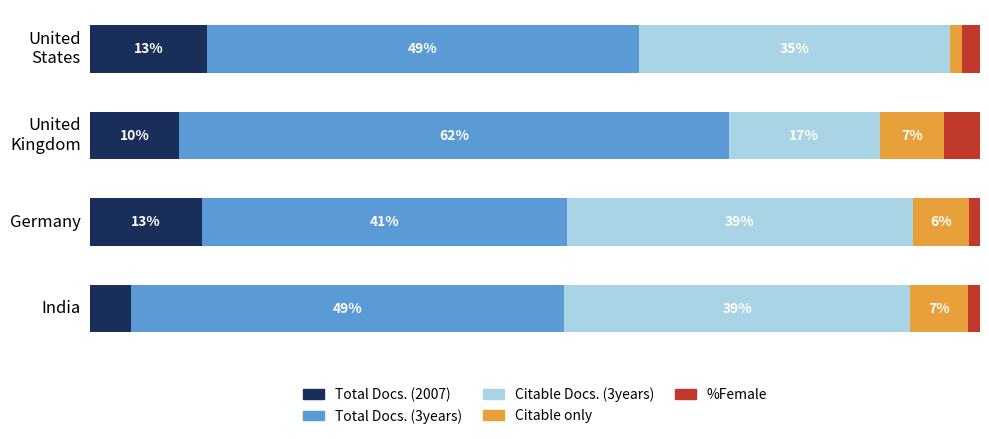

At which label does Total Docs. (2007) reach its minimum?

India